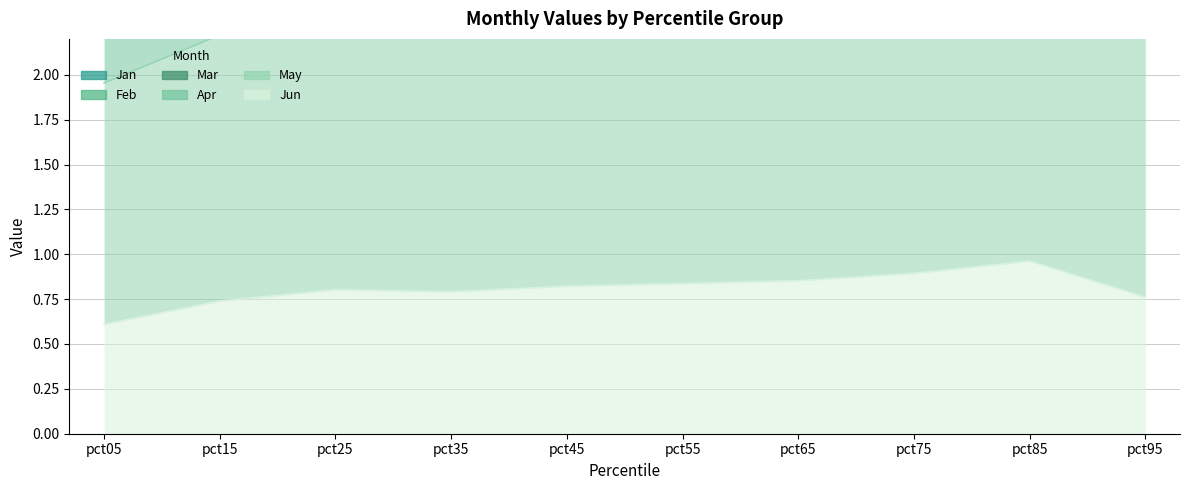

What is the approximate value of Mar at pct15?

2.2